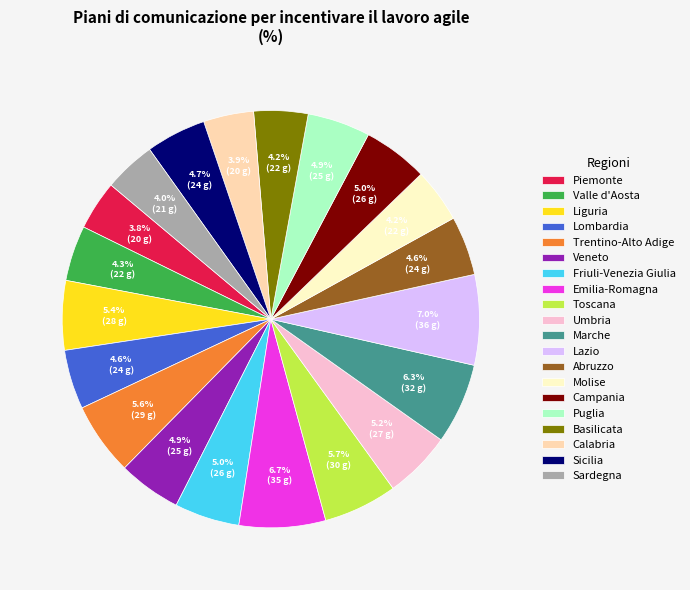

What percentage is NOT represented by Valle d'Aosta?

95.7%